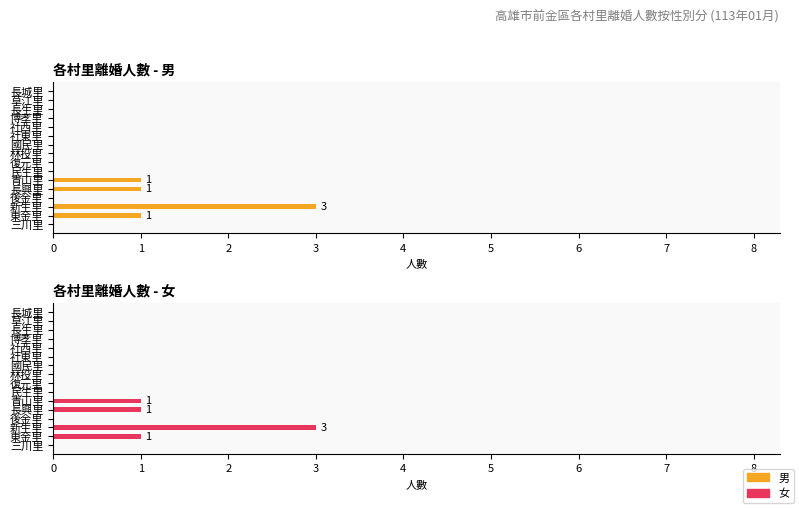

What are all the series names shown in the legend?

男, 女